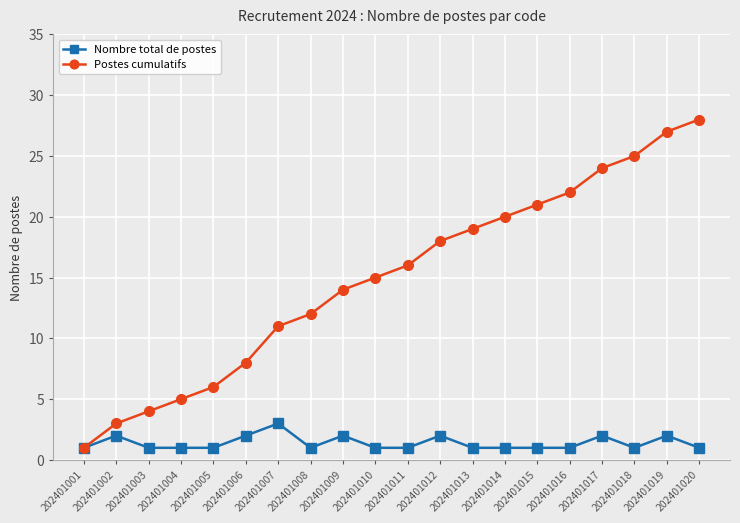

Is the value of Postes cumulatifs at 202401019 greater than the value of Nombre total de postes at 202401014?

Yes